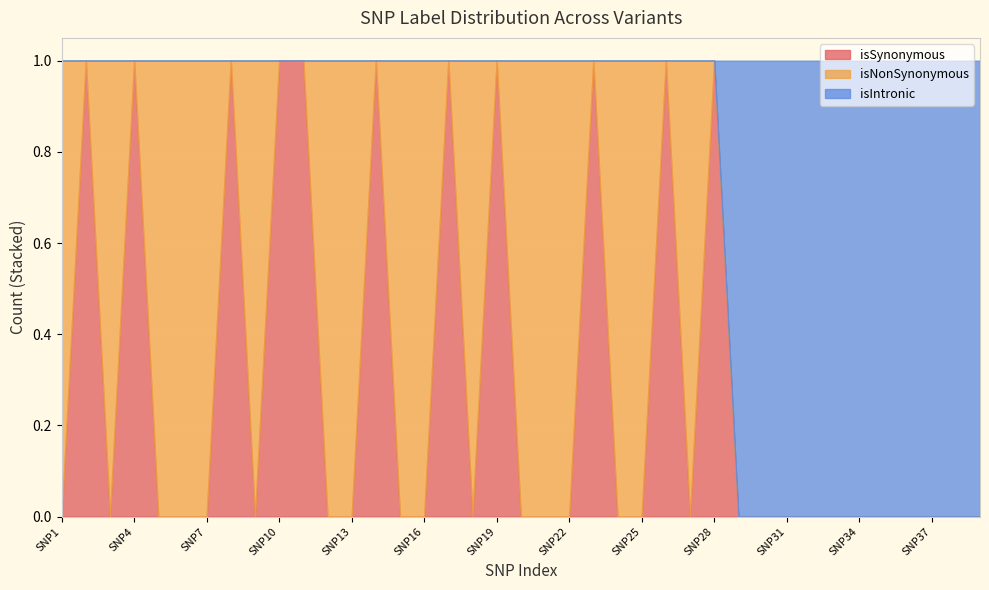

At SNP22, list the series in order from largest to smallest.

isNonSynonymous, isSynonymous, isIntronic